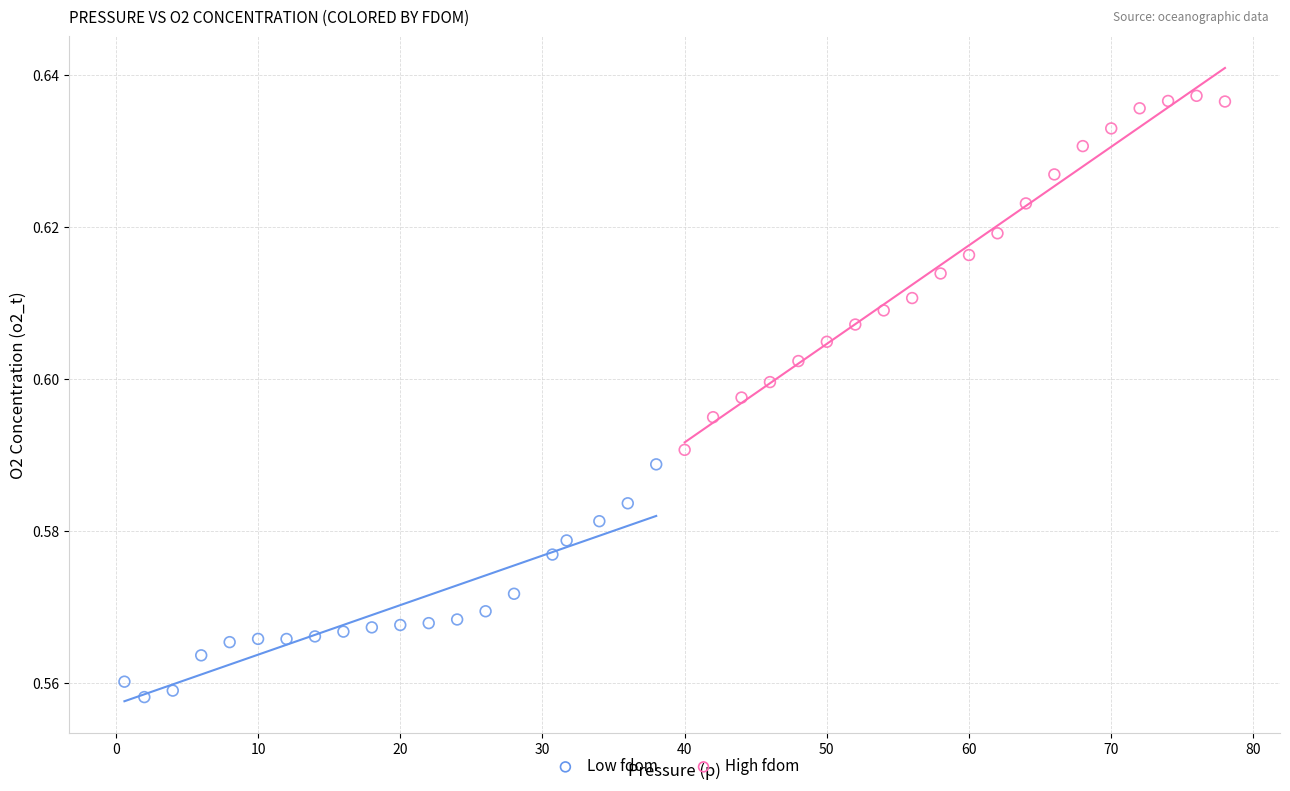

Which series has the largest Y range (max minus min)?

High fdom